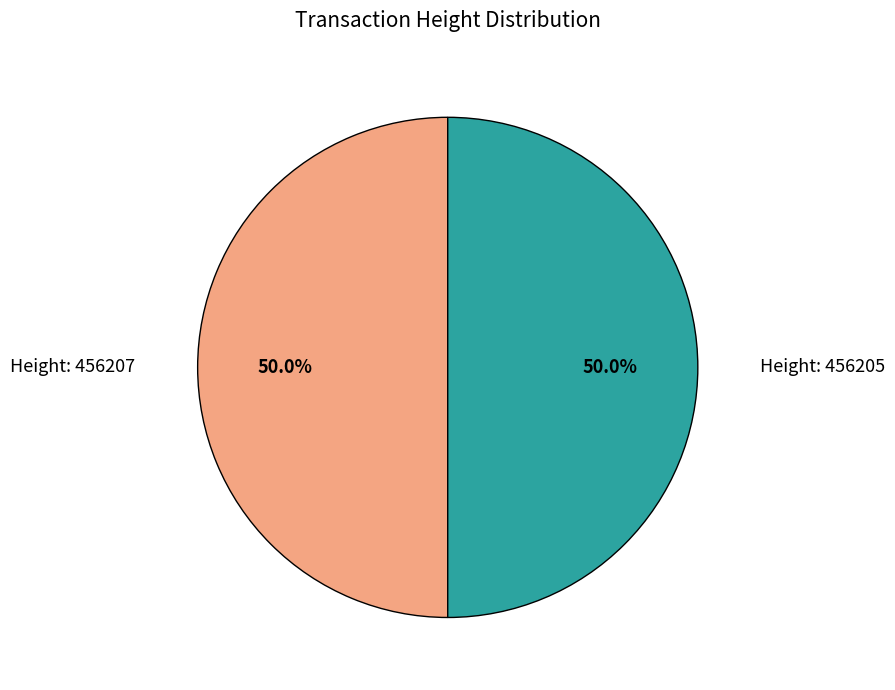

What is the ratio of the value at Height: 456207 to the value at Height: 456205?

1.0